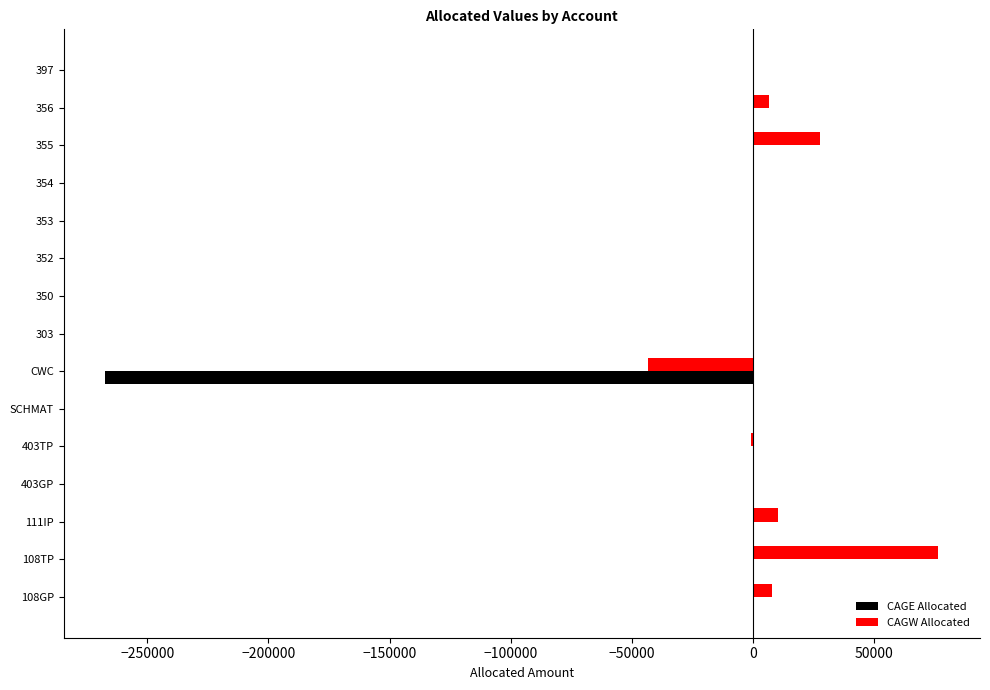

What is the maximum value shown in the chart?

76512.4